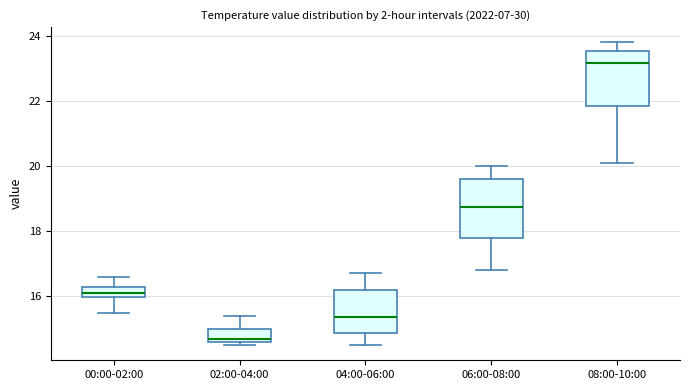

Where is the upper edge of the box for 02:00-04:00 on the y-axis? The values are not printed on the chart, so give them approximately, as read against the axis.

15.0